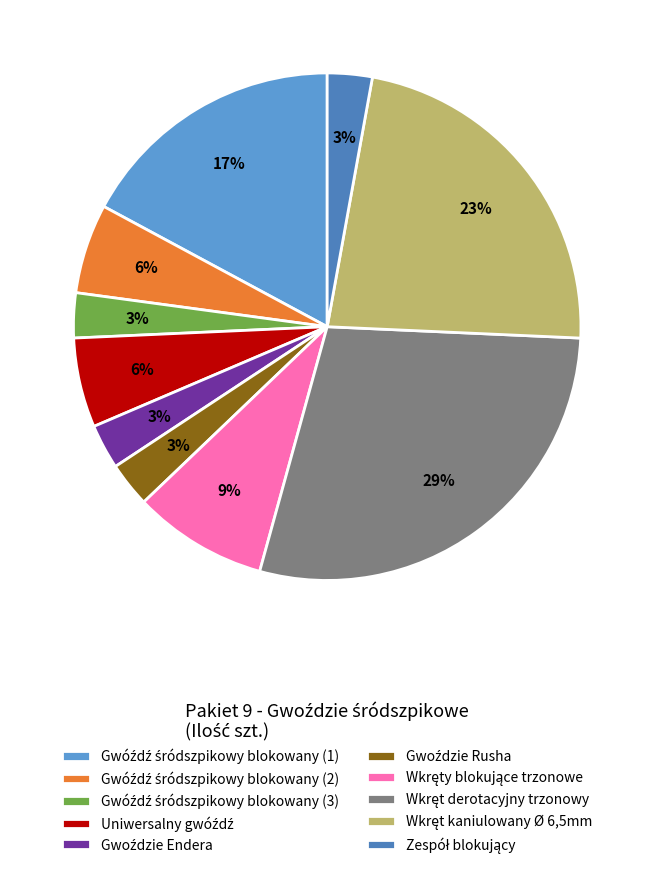

What percentage do Zespół blokujący and Wkręty blokujące trzonowe together represent?

11.4%